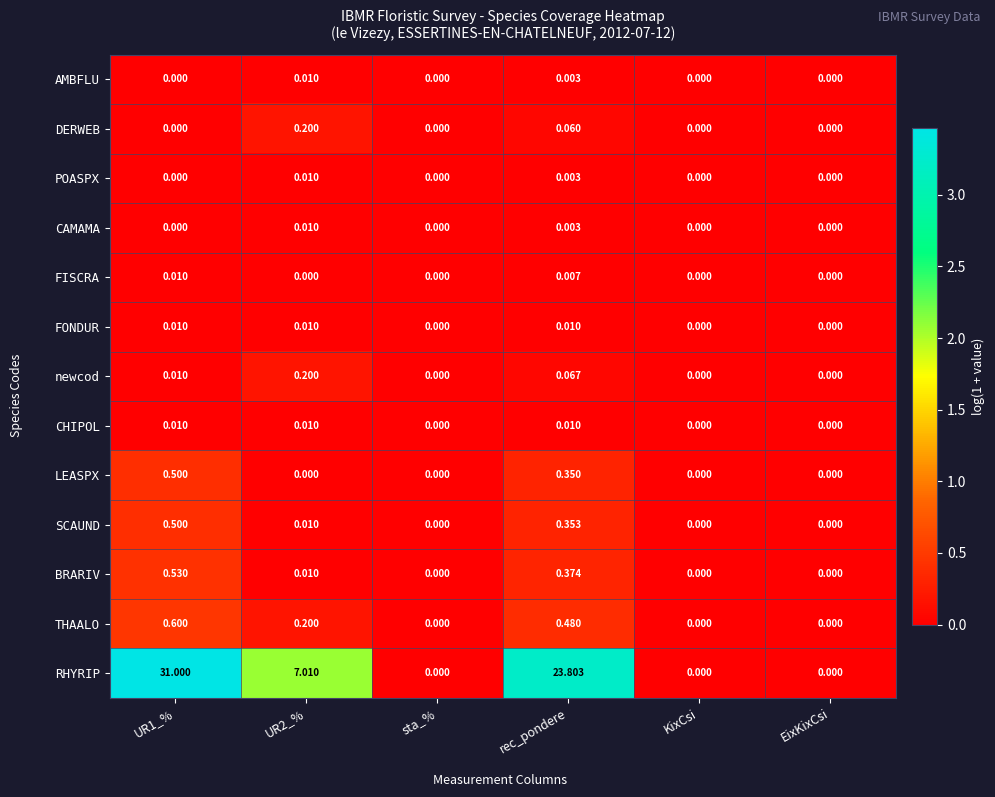

Is the value of BRARIV at rec_pondere greater than the value of FISCRA at UR2_%?

Yes